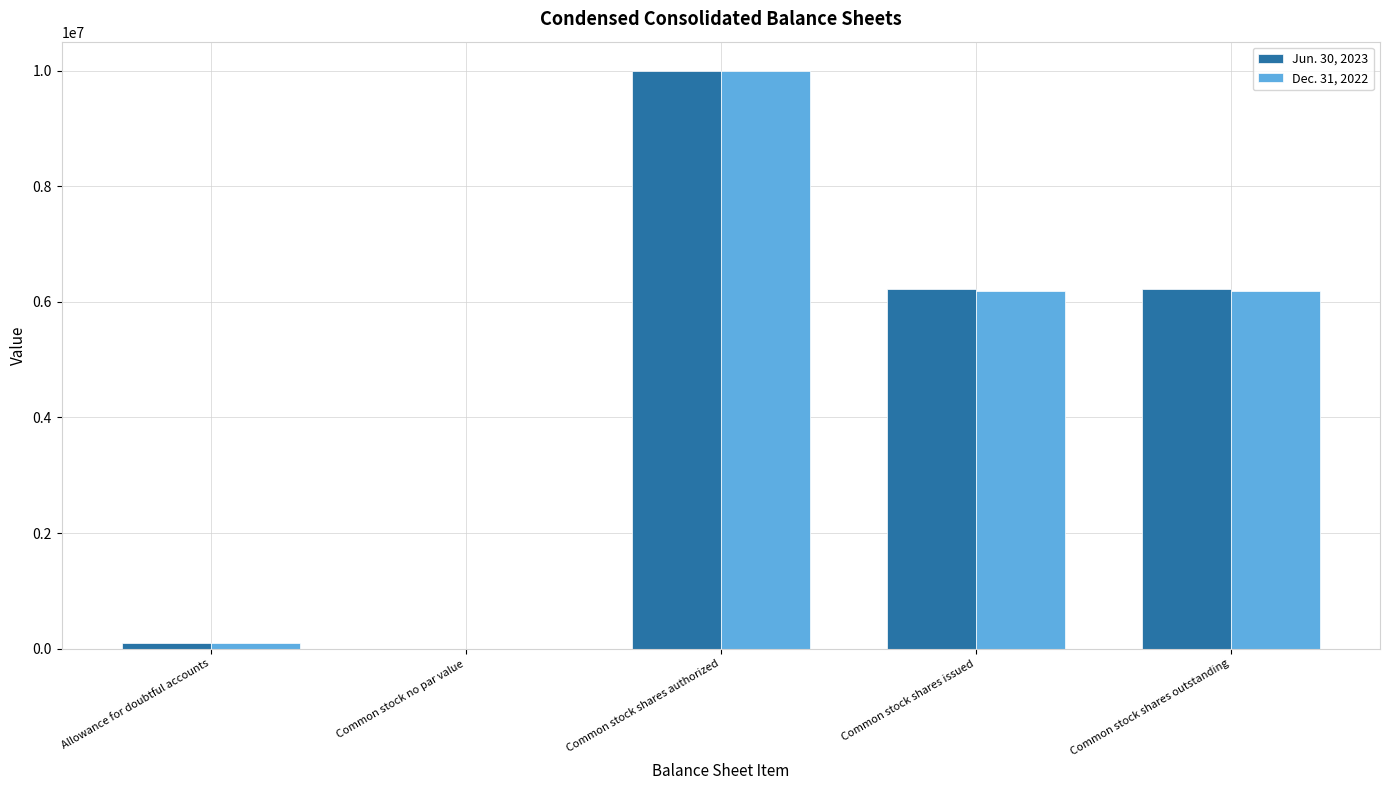

Are the bars horizontal?

No